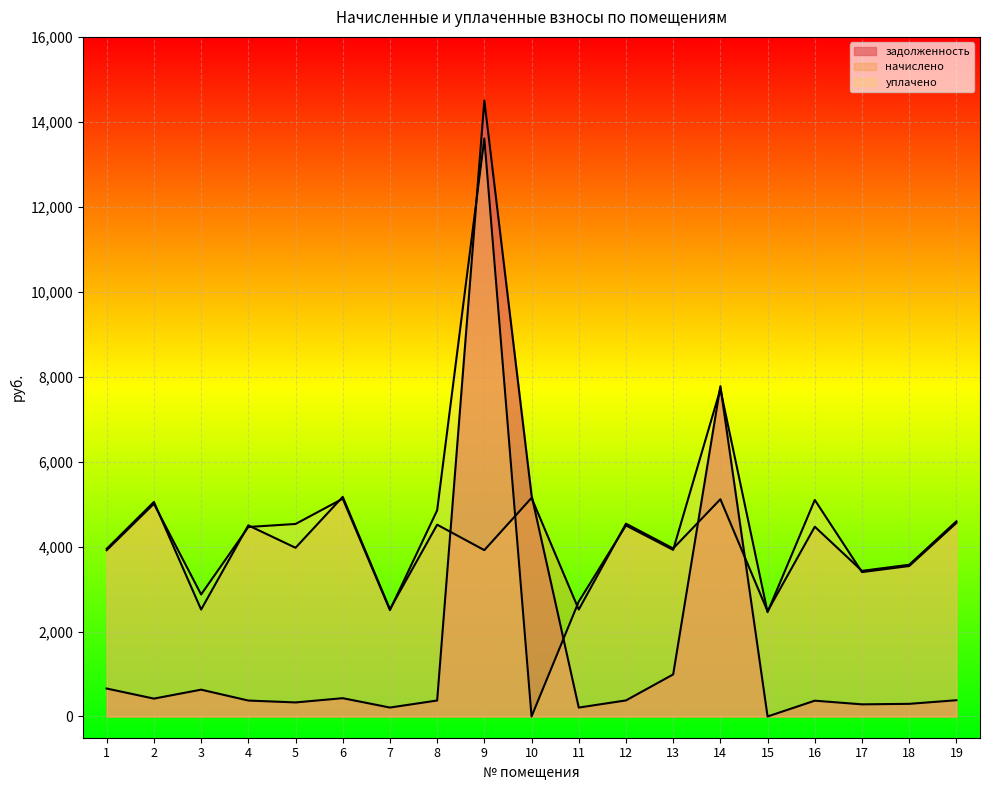

Rank the categories by уплачено value from highest to lowest.

9, 14, 6, 16, 2, 8, 19, 5, 12, 4, 13, 1, 18, 17, 3, 11, 7, 15, 10